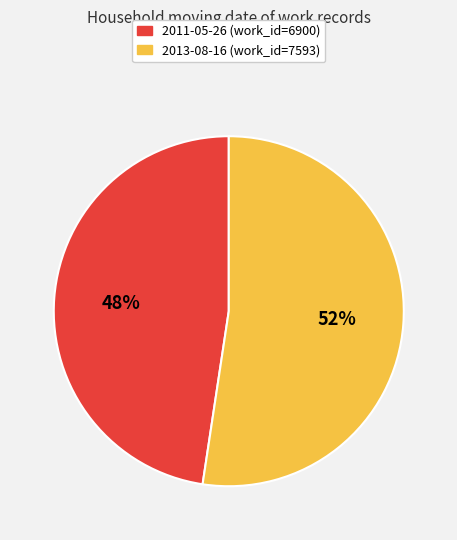

Is there a majority slice in this chart?

Yes